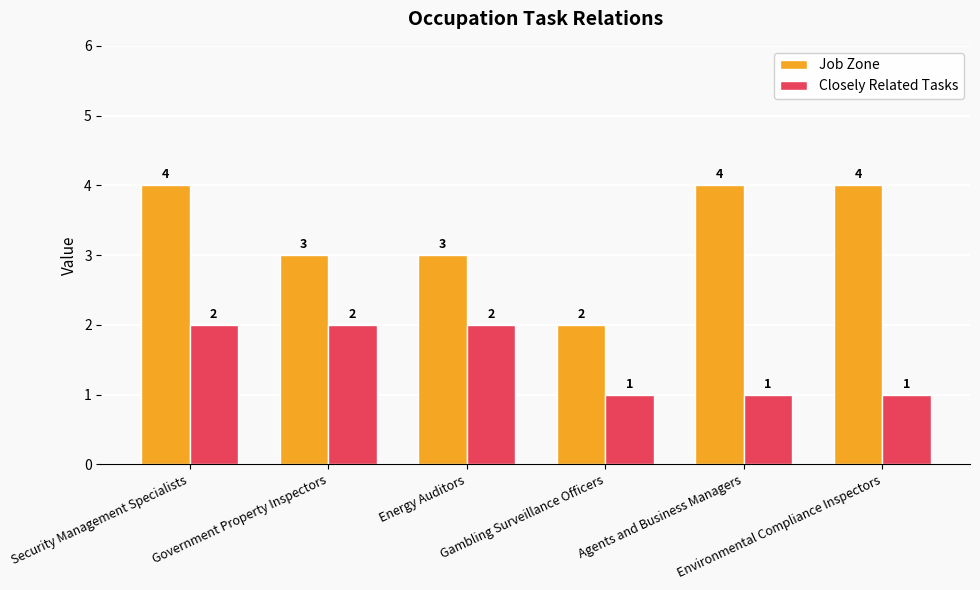

What is the label of the 3rd bar from the right?

Gambling Surveillance Officers